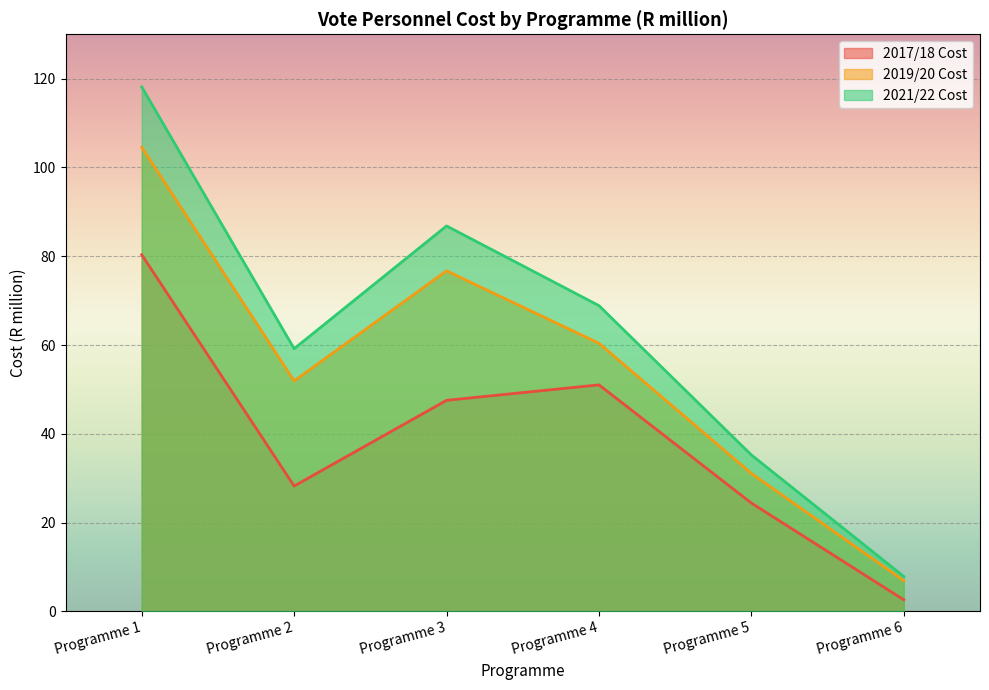

True or false: 2017/18 Cost and 2019/20 Cost cross at least once.

False